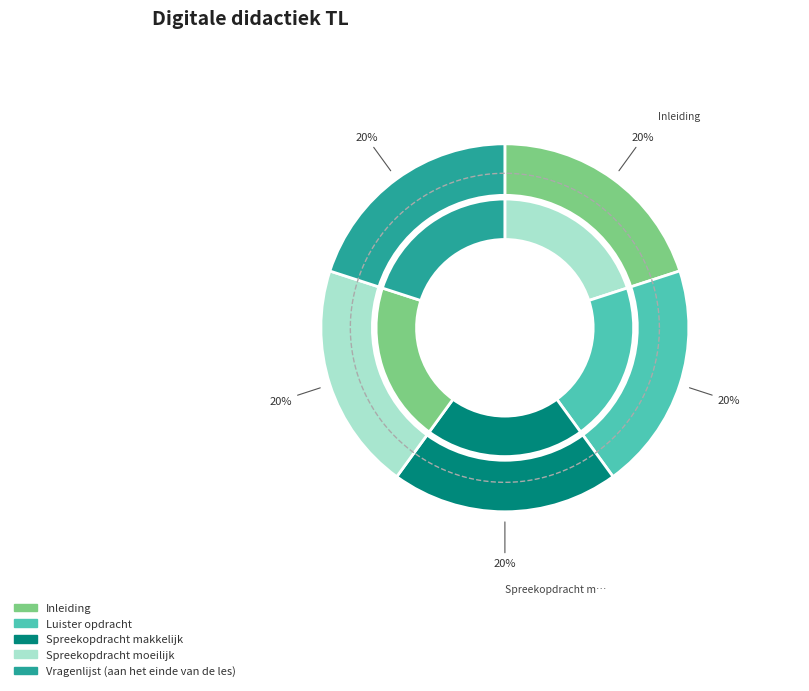

Which slice is the smallest?

Inleiding